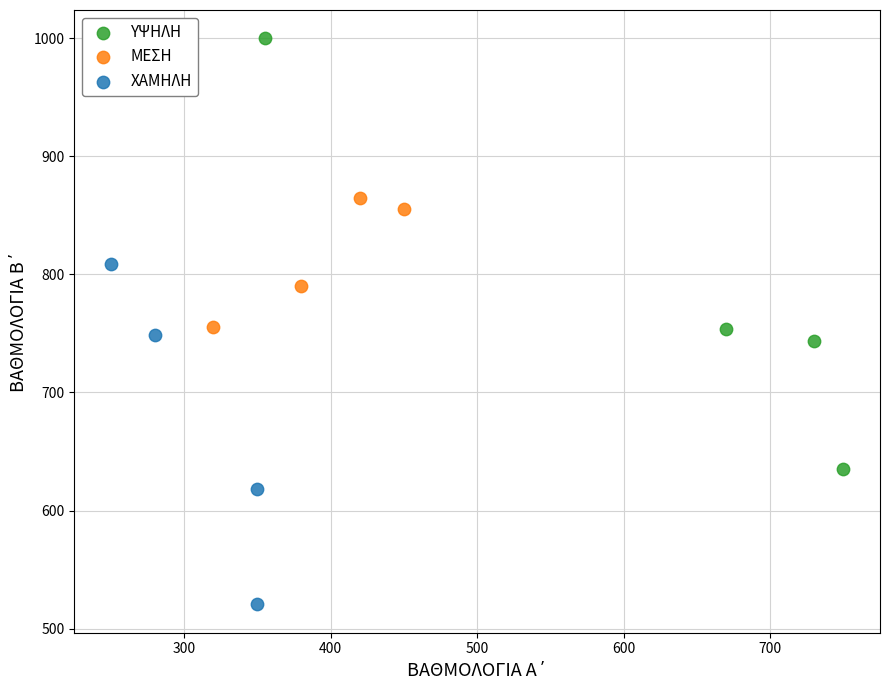

Which series contains the lowest Y value?

ΧΑΜΗΛΗ